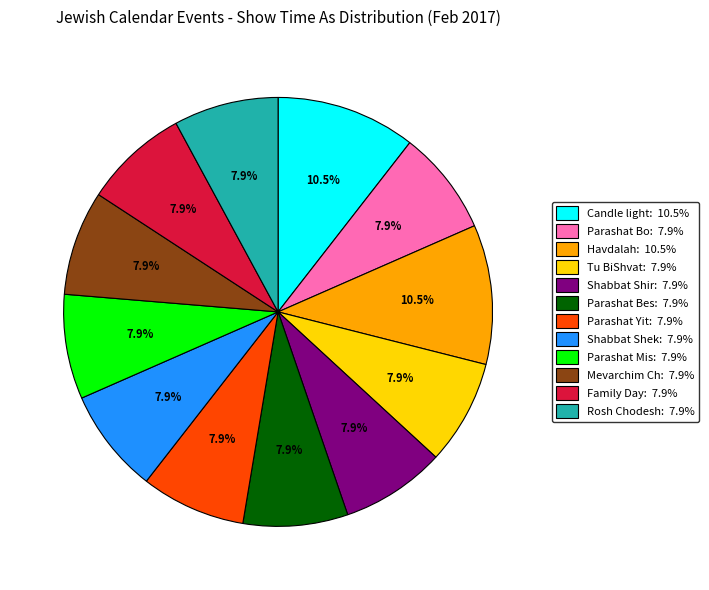

Is there any slice that represents more than half of the pie?

No